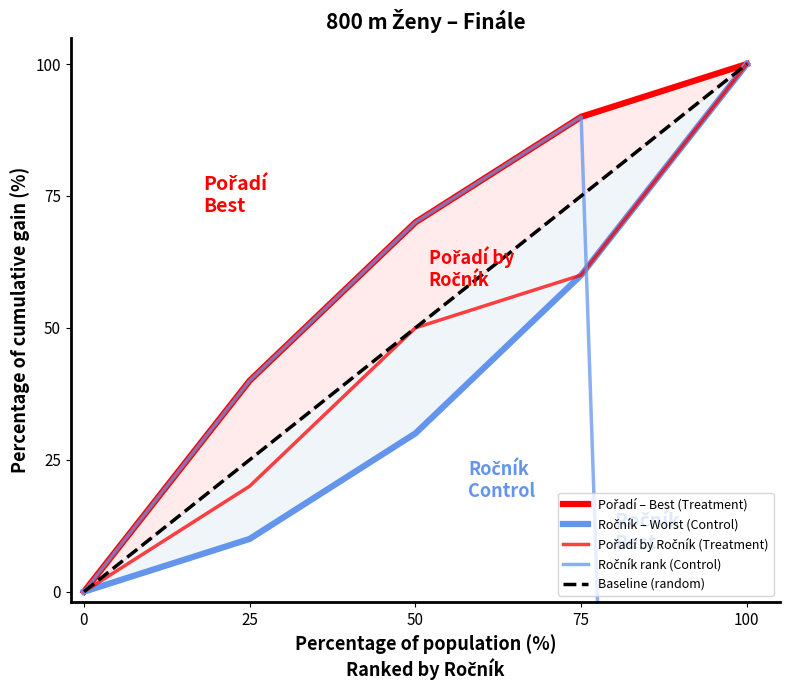

What is the difference between the maximum and minimum values in the Baseline (random) series?

100.0